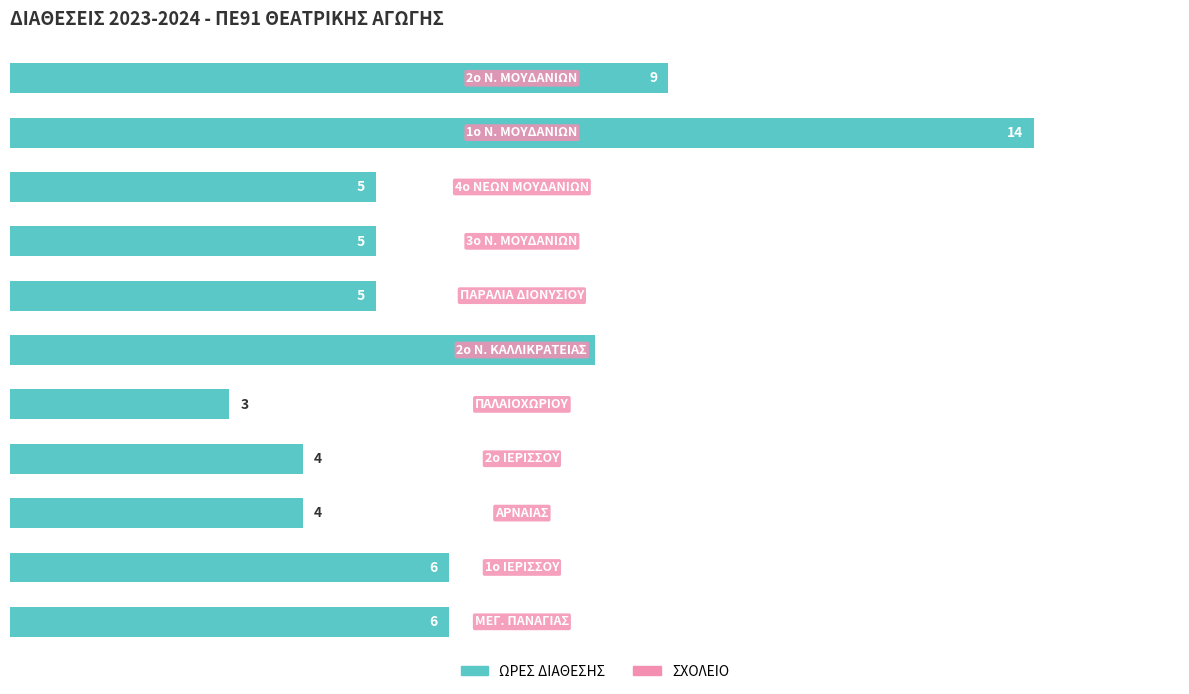

What is the difference between the maximum and minimum values?

11